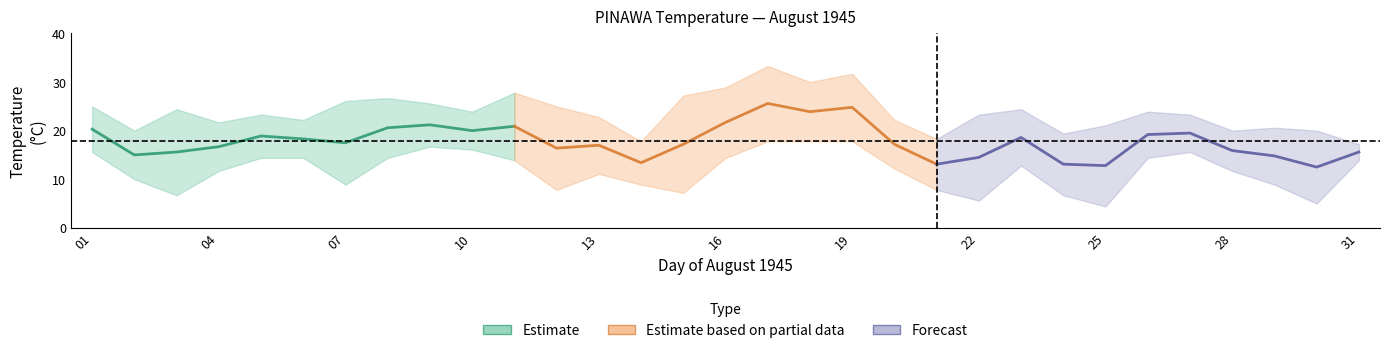

Does the chart have visible grid lines?

No